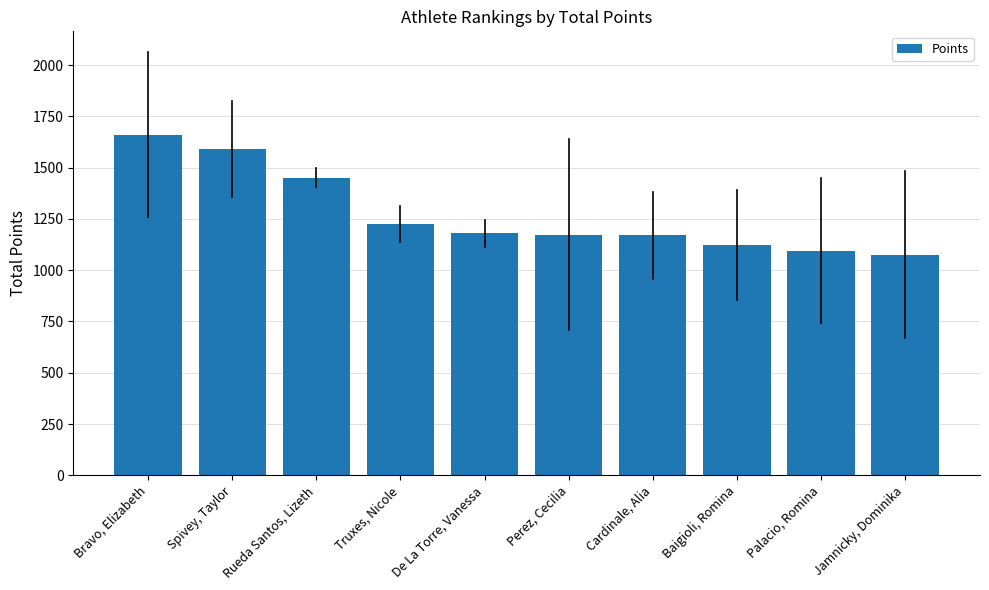

How many distinct data groups are displayed?

1